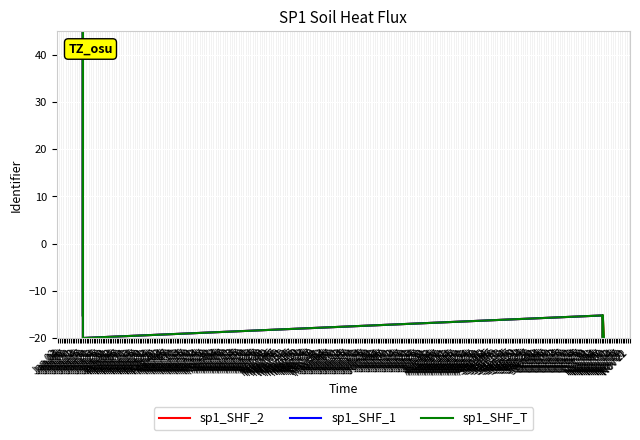

What is the highest value of the sp1_SHF_2 series?

45.0